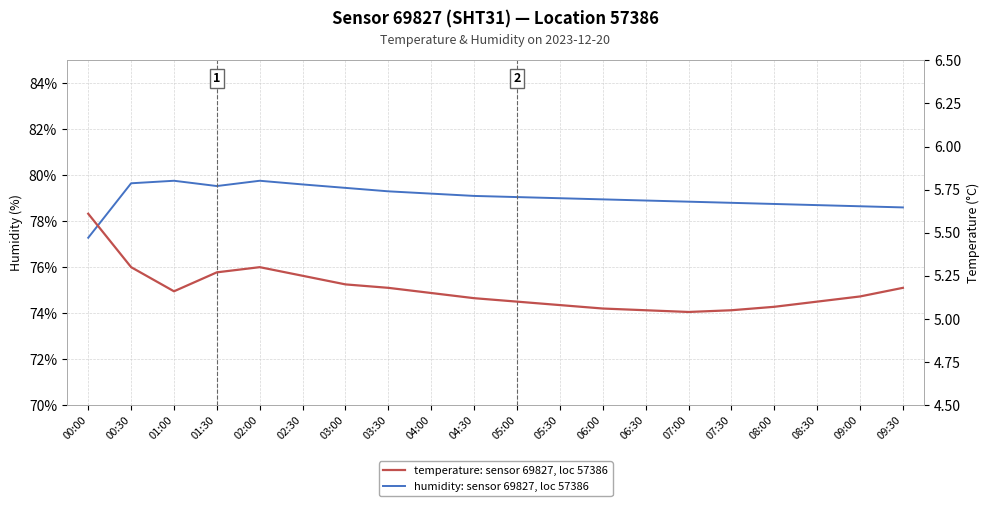

At which category is the sum across all series the highest?

02:00